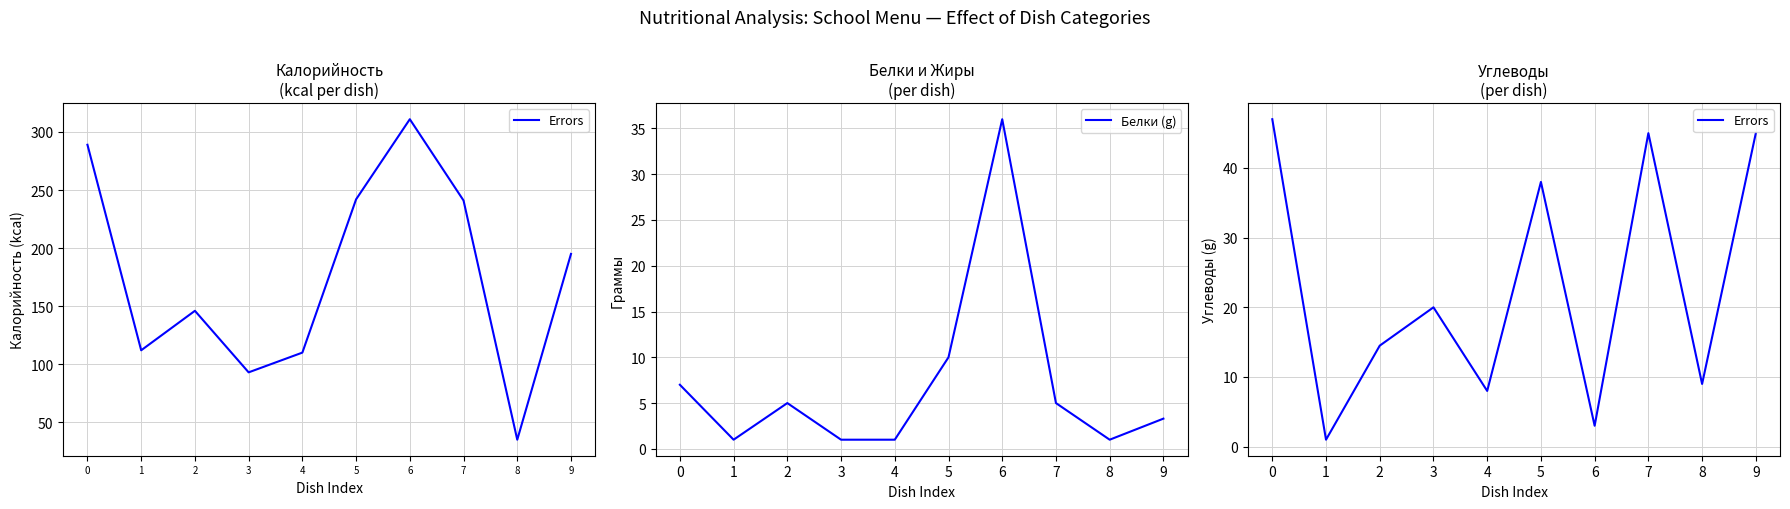

True or false: Белки (g) has more than 1 interior local peaks.

True